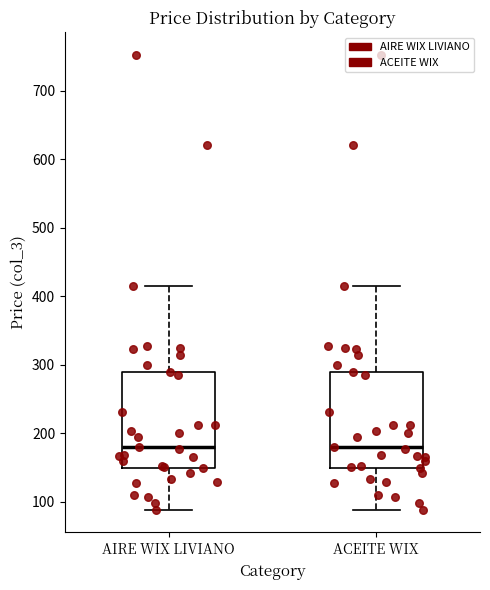

Where does the lower whisker of the box for ACEITE WIX end on the y-axis? The values are not printed on the chart, so give them approximately, as read against the axis.

90